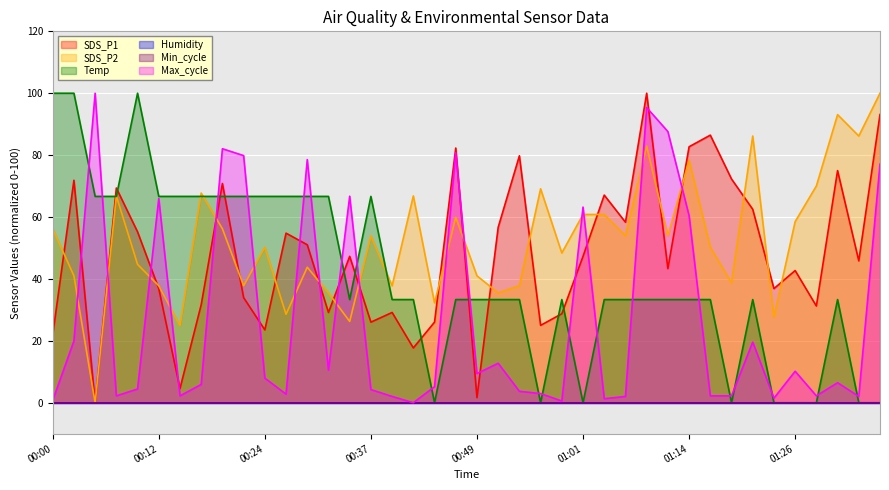

What is the label of the 34th point from the right?

00:15